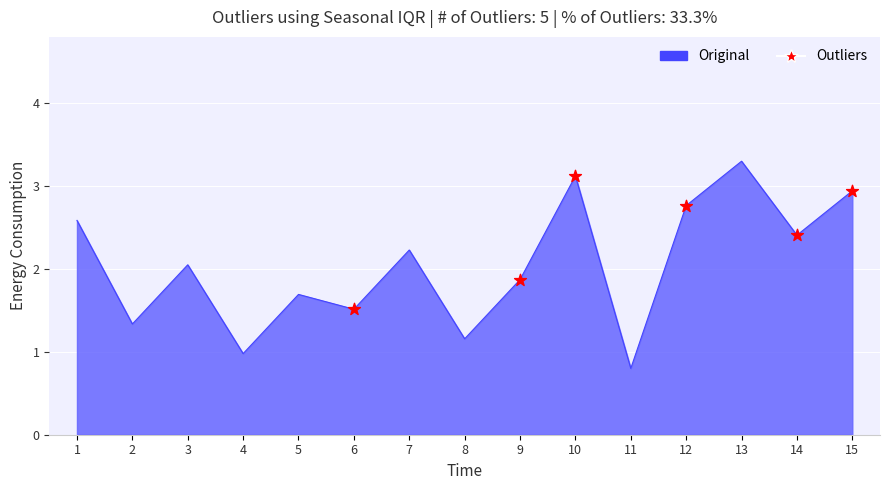

Between 3 and 4, which is larger?

3